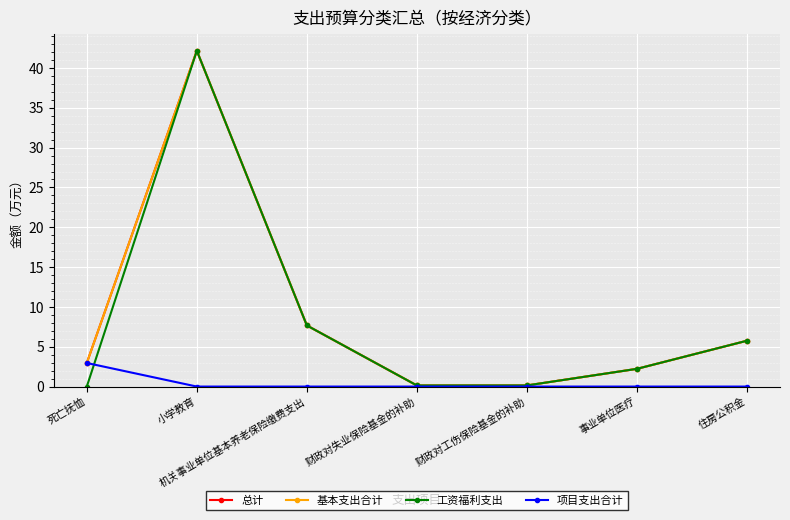

At which category is the sum across all series the highest?

小学教育